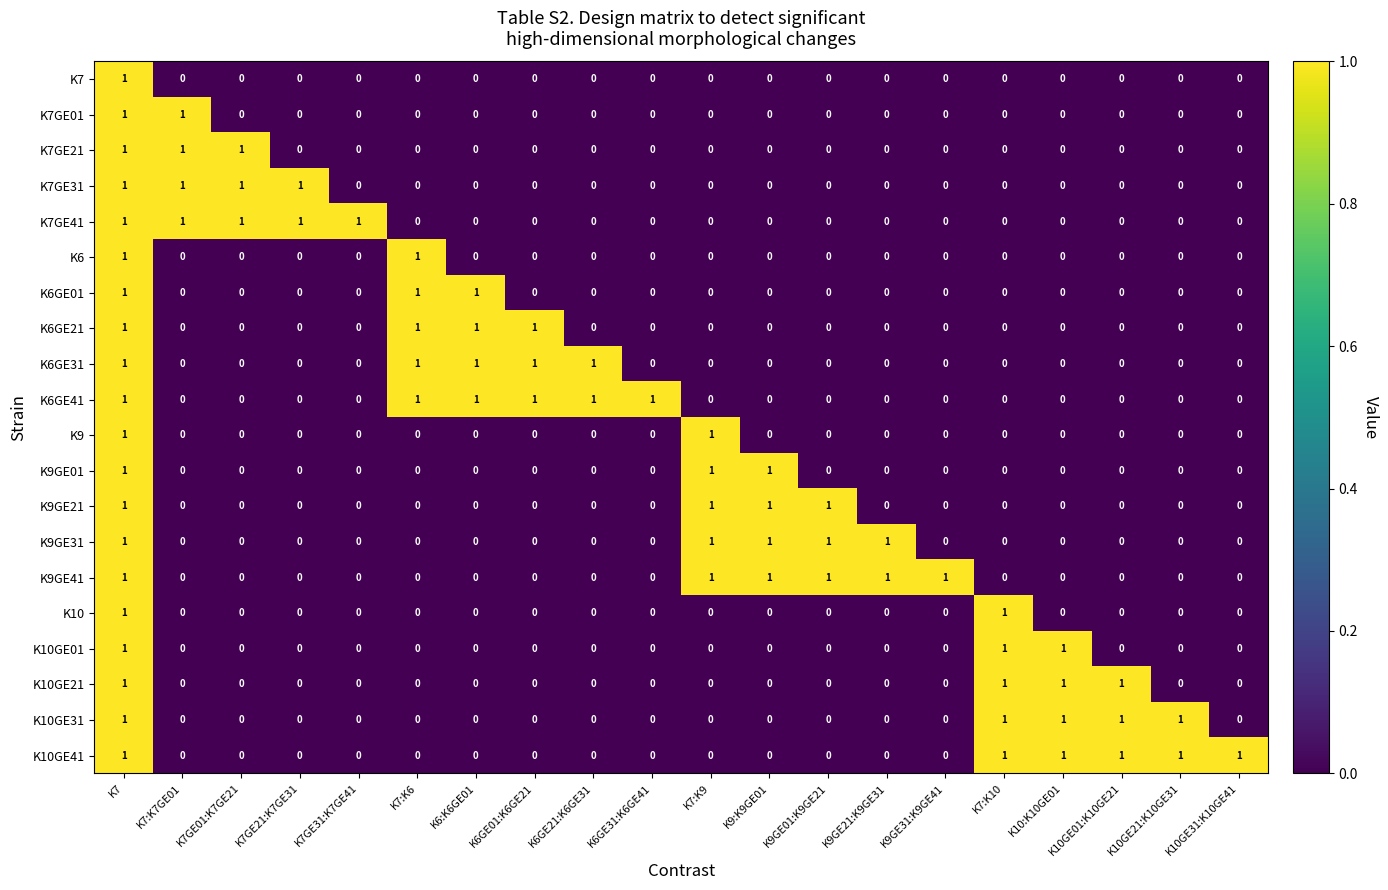

Count the K7GE01 values in the range 0 to 1.

20